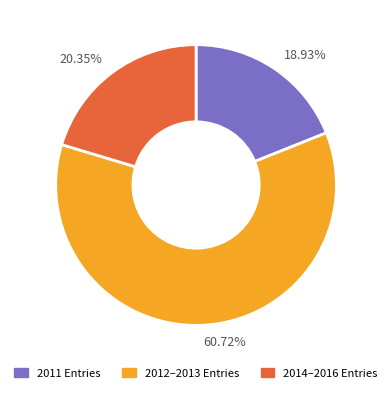

Is there a majority slice in this chart?

Yes